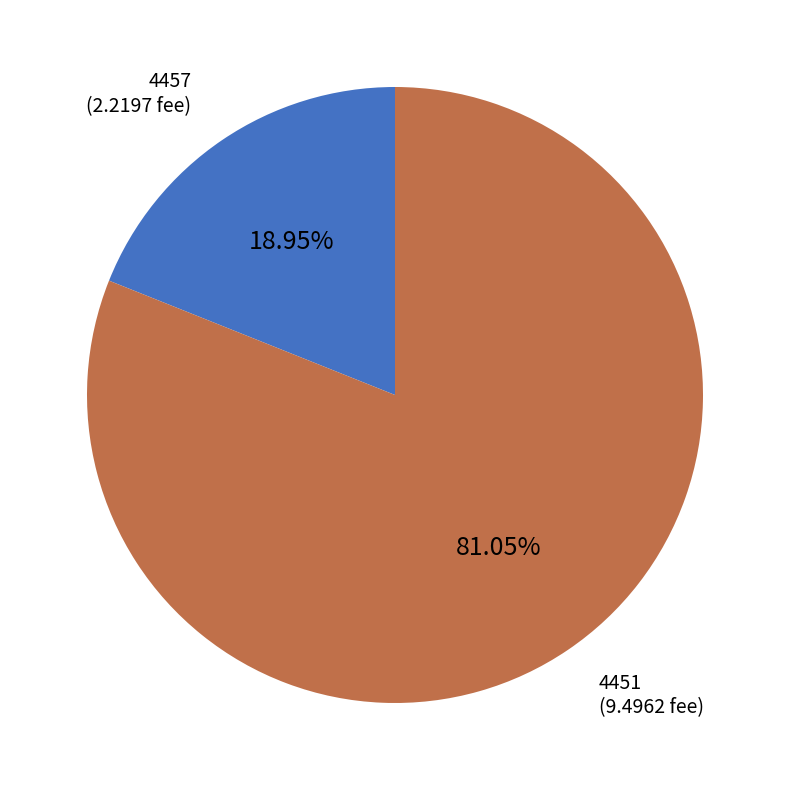

Do 4457 and 4451 together represent more than half of the pie?

Yes